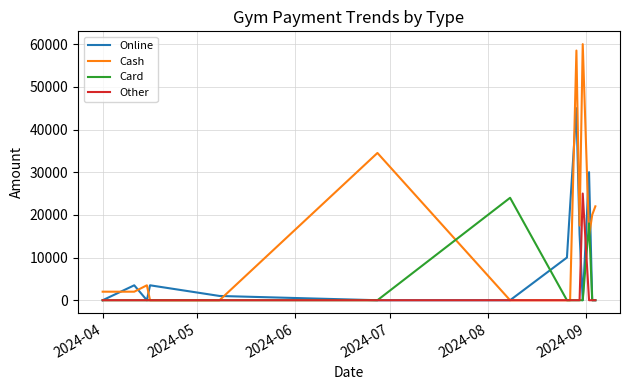

What is the greatest value displayed?

60000